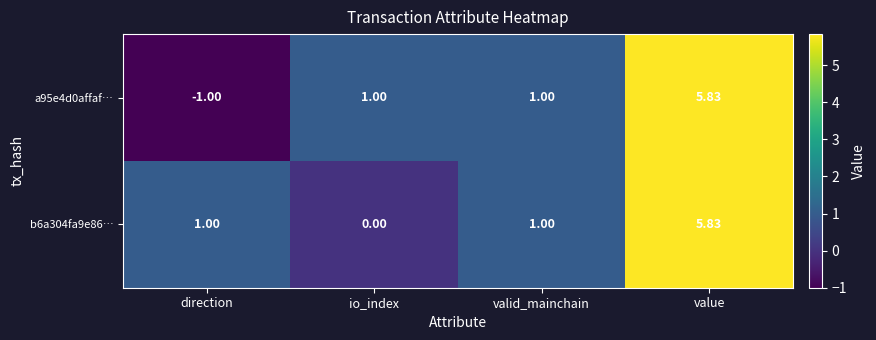

At which category is the sum across all series the highest?

value